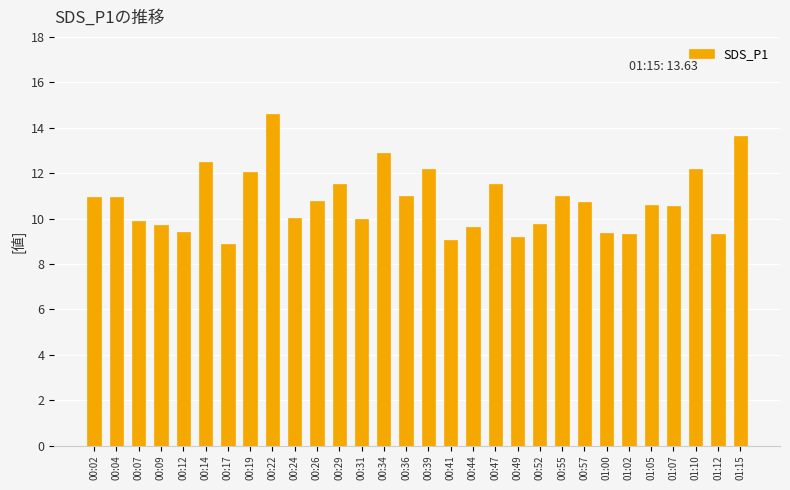

True or false: the data shows 14.6 at 00:22.

True